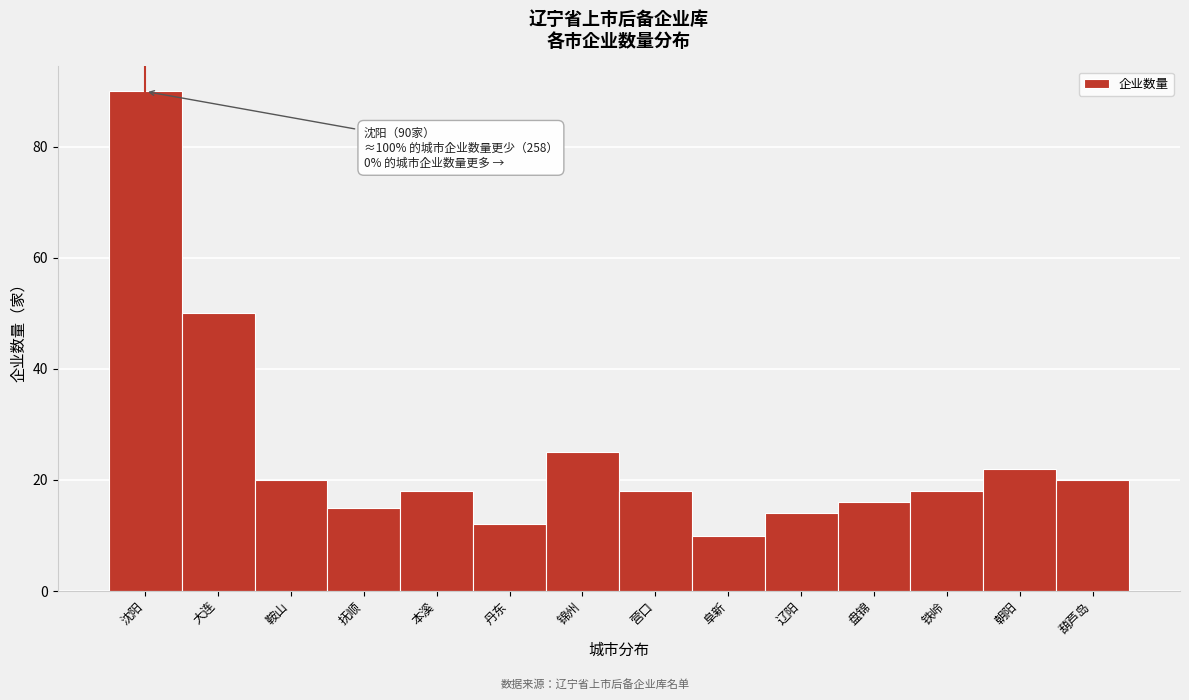

Reading right to left, list all the values displayed in this chart.

葫芦岛=20	朝阳=22	铁岭=18	盘锦=16	辽阳=14	阜新=10	营口=18	锦州=25	丹东=12	本溪=18	抚顺=15	鞍山=20	大连=50	沈阳=90